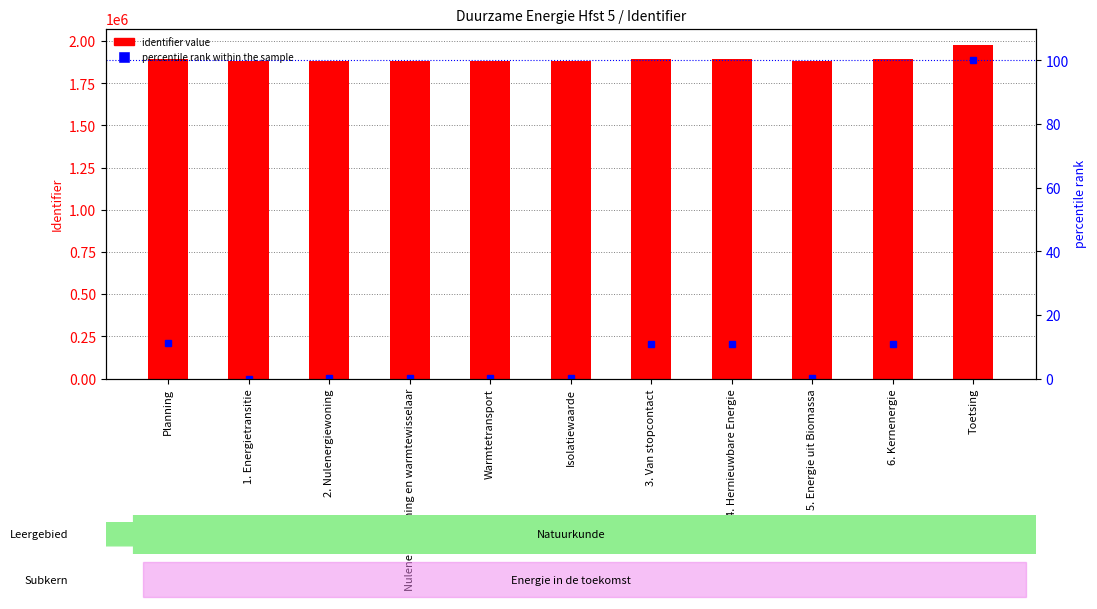

Reading right to left, list all the values displayed in this chart.

identifier value: Toetsing=1975837.0	6. Kernenergie=1894612.0	5. Energie uit Biomassa=1884717.0	4. Hernieuwbare Energie=1894515.0	3. Van stopcontact=1894571.0	Isolatiewaarde=1884825.0	Warmtetransport=1884824.0	Nulenergiewoning en warmtewisselaar=1884823.0	2. Nulenergiewoning=1884716.0	1. Energietransitie=1884715.0	Planning=1895017.0
percentile rank within the sample: Toetsing=100.0	6. Kernenergie=10.9	5. Energie uit Biomassa=0.0	4. Hernieuwbare Energie=10.8	3. Van stopcontact=10.8	Isolatiewaarde=0.1	Warmtetransport=0.1	Nulenergiewoning en warmtewisselaar=0.1	2. Nulenergiewoning=0.0	1. Energietransitie=0.0	Planning=11.3